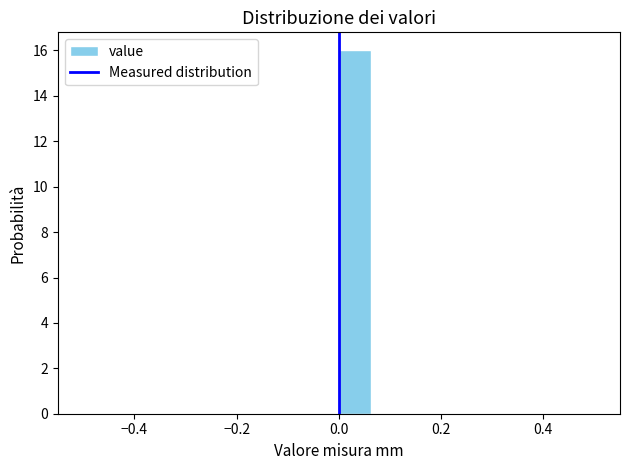

Read against the x-axis, roughly where is the centre of the tallest bar?

0.04